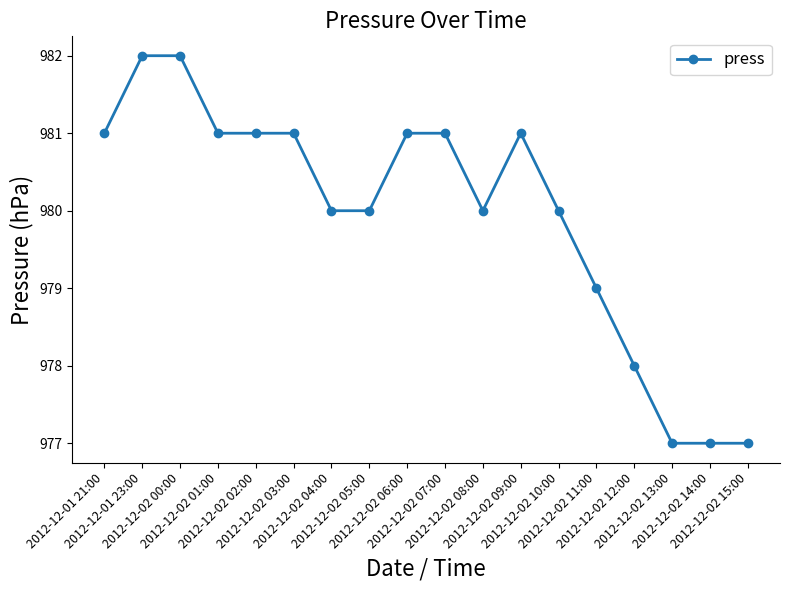

Is this an area chart (filled region under the line)?

No